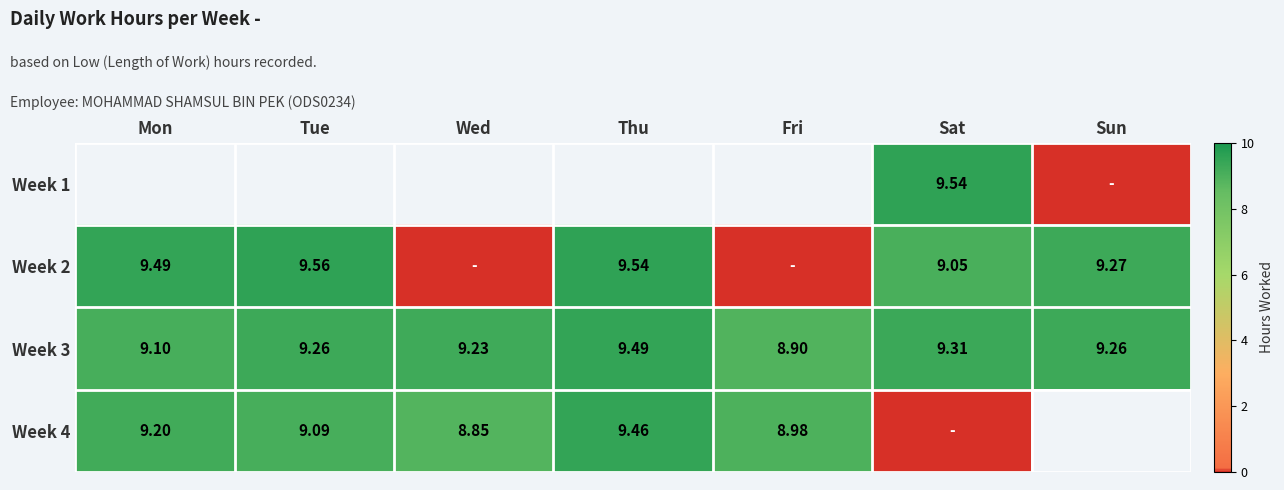

What is the average value of the Week 2 series?

6.7